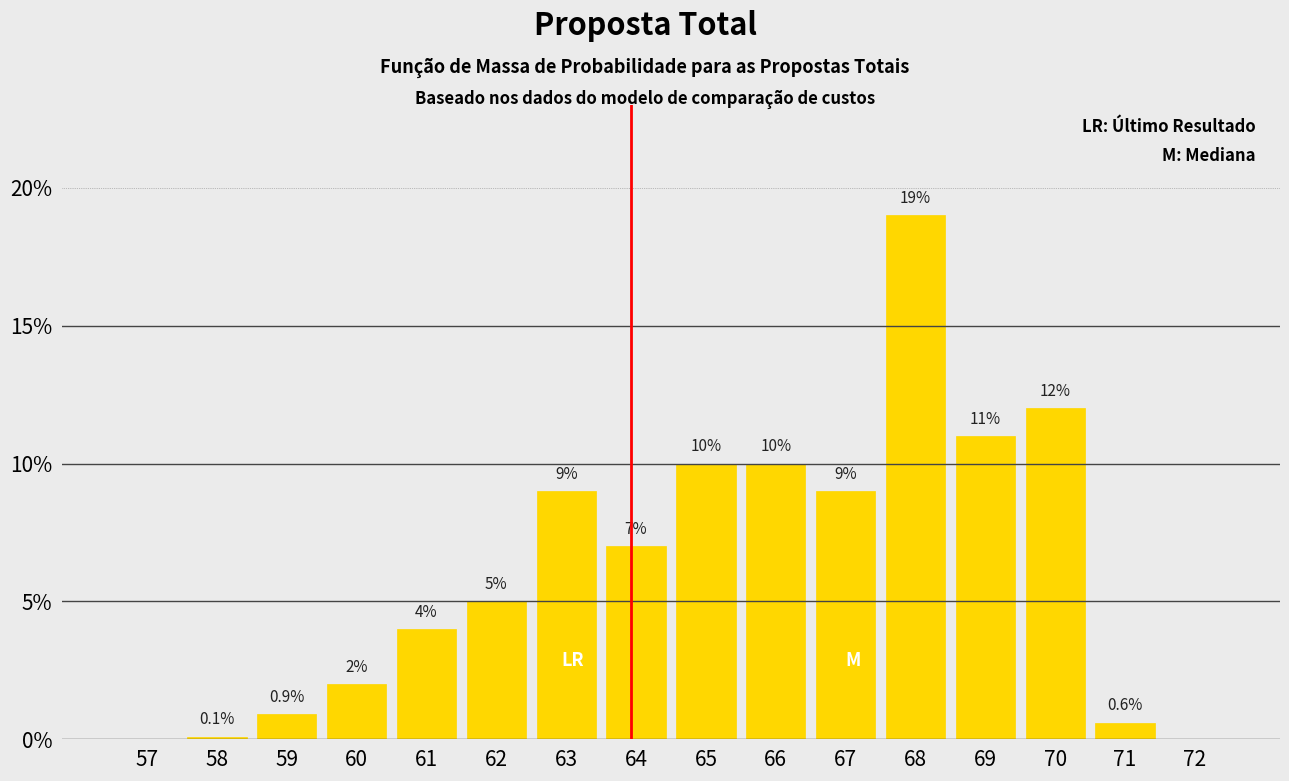

Reading left to right, extract all data points from this chart.

57=0.0	58=0.1	59=0.9	60=2.0	61=4.0	62=5.0	63=9.0	64=7.0	65=10.0	66=10.0	67=9.0	68=19.0	69=11.0	70=12.0	71=0.6	72=0.0